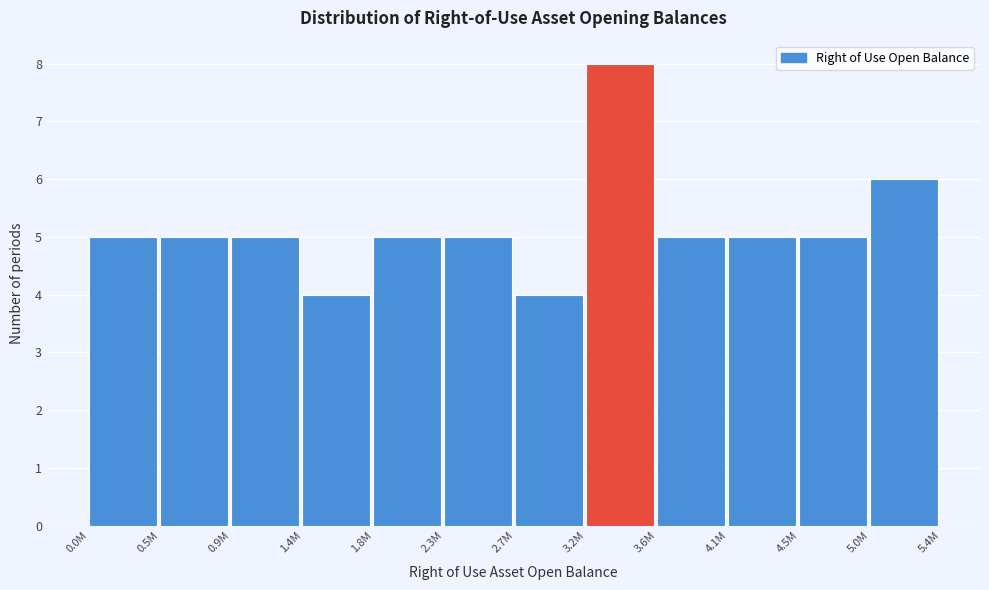

Reading left to right, extract all data points from this chart.

0.0M=5	0.5M=5	0.9M=5	1.4M=4	1.8M=5	2.3M=5	2.7M=4	3.2M=8	3.6M=5	4.1M=5	4.5M=5	5.0M=6